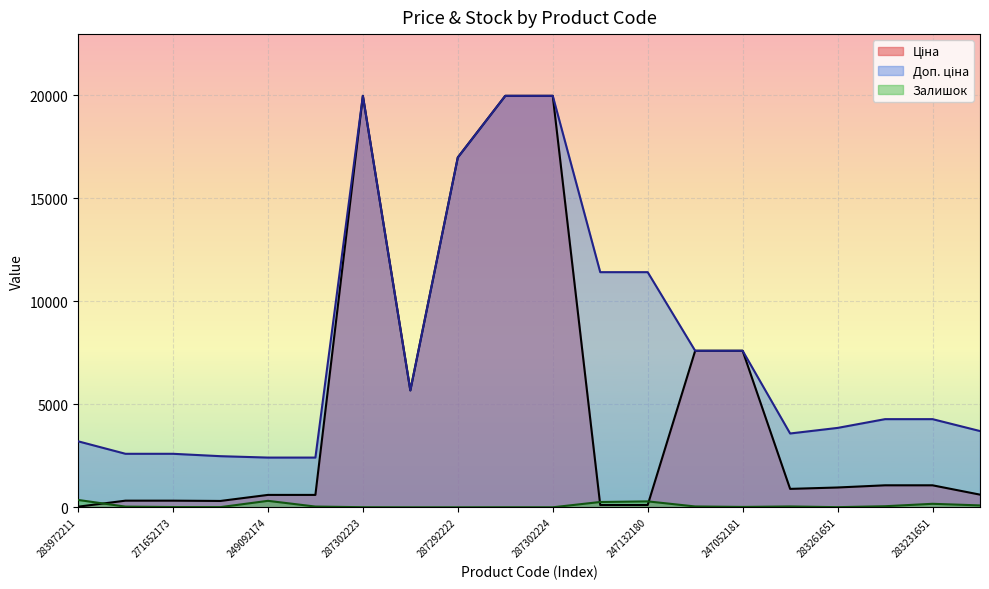

True or false: Залишок and Доп. ціна intersect in this chart.

False